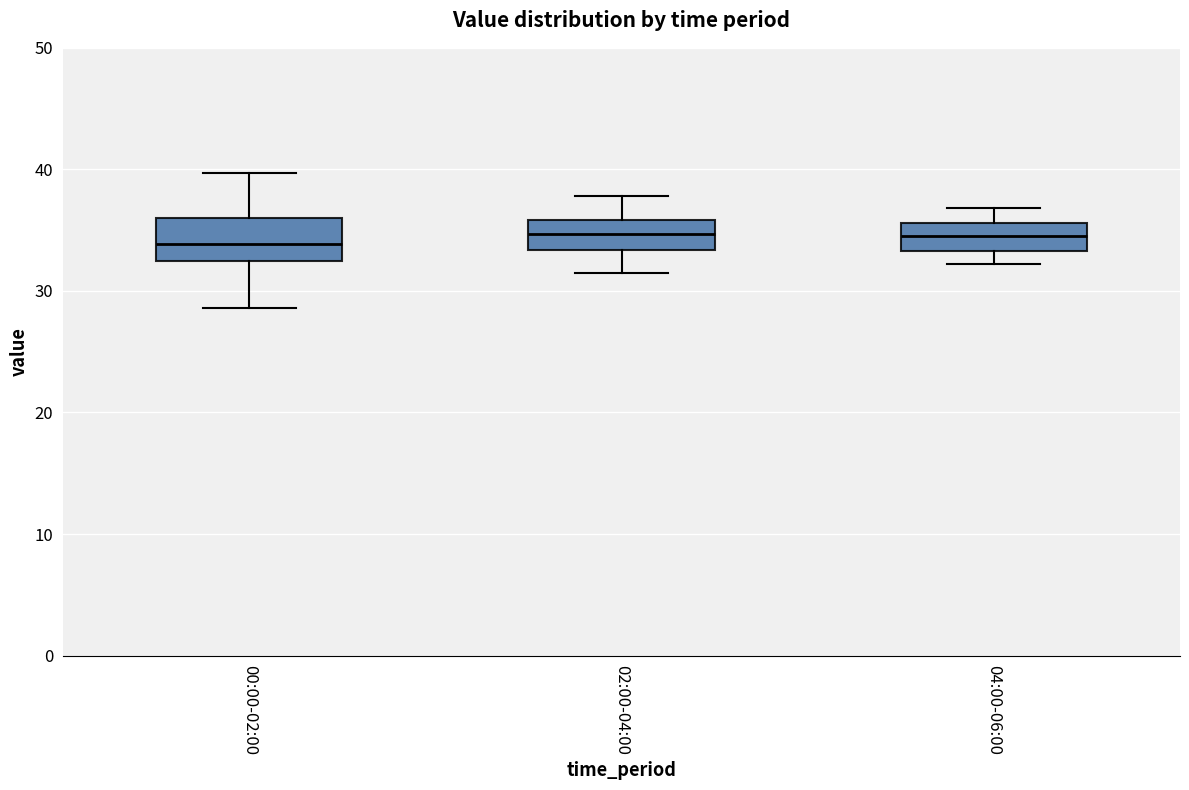

Reading left to right, transcribe this box plot: for each box, give where its median line is, the range the box spans, and where its two whiskers end, as read against the y-axis. The values are not printed on the chart, so give them approximately, as read against the axis.

00:00-02:00: median 34, box 32 to 36, whiskers 29 to 40
02:00-04:00: median 35, box 33 to 36, whiskers 32 to 38
04:00-06:00: median 35, box 33 to 36, whiskers 32 to 37